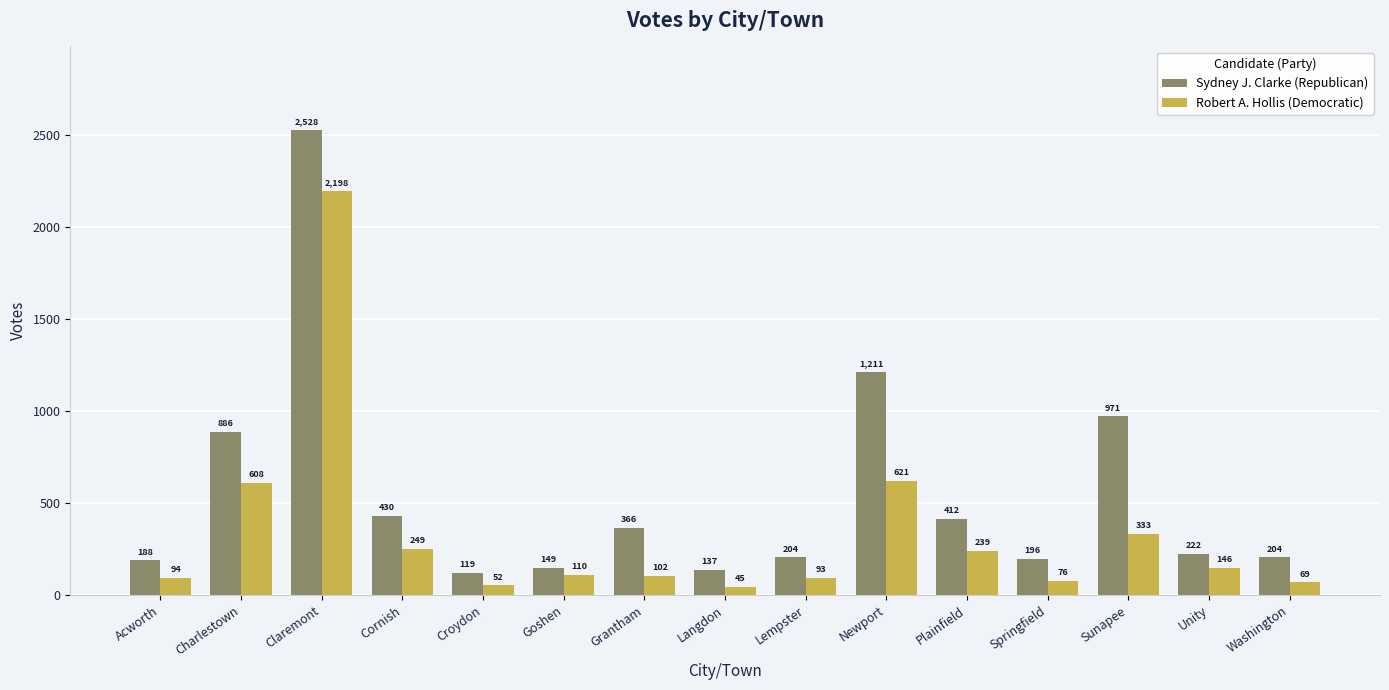

What is the total value across all series at Sunapee?

1304